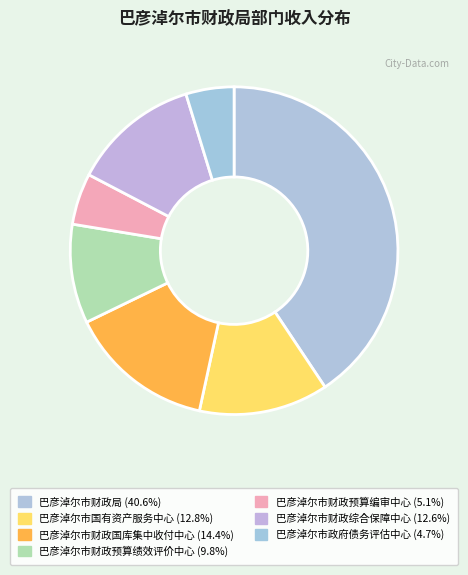

How many segments does this pie chart have?

7